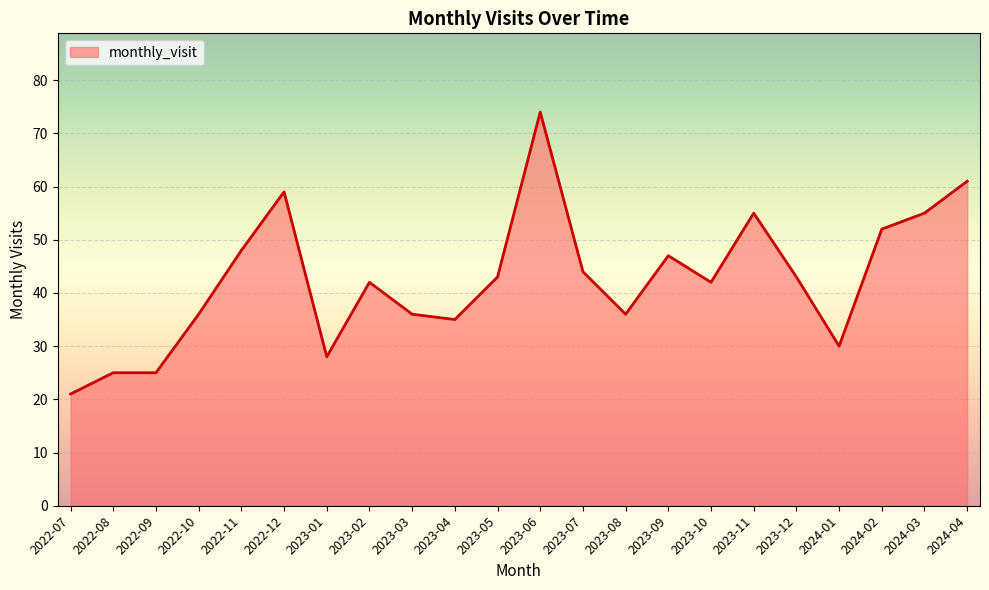

The value at 2023-03 is 13. True or false?

False